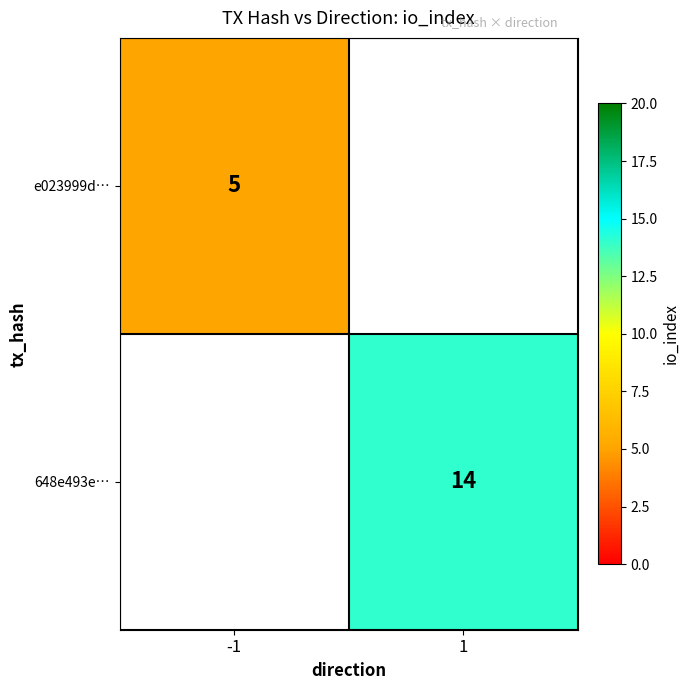

Is the value of e023999d… at -1 greater than the value of 648e493e… at 1?

No